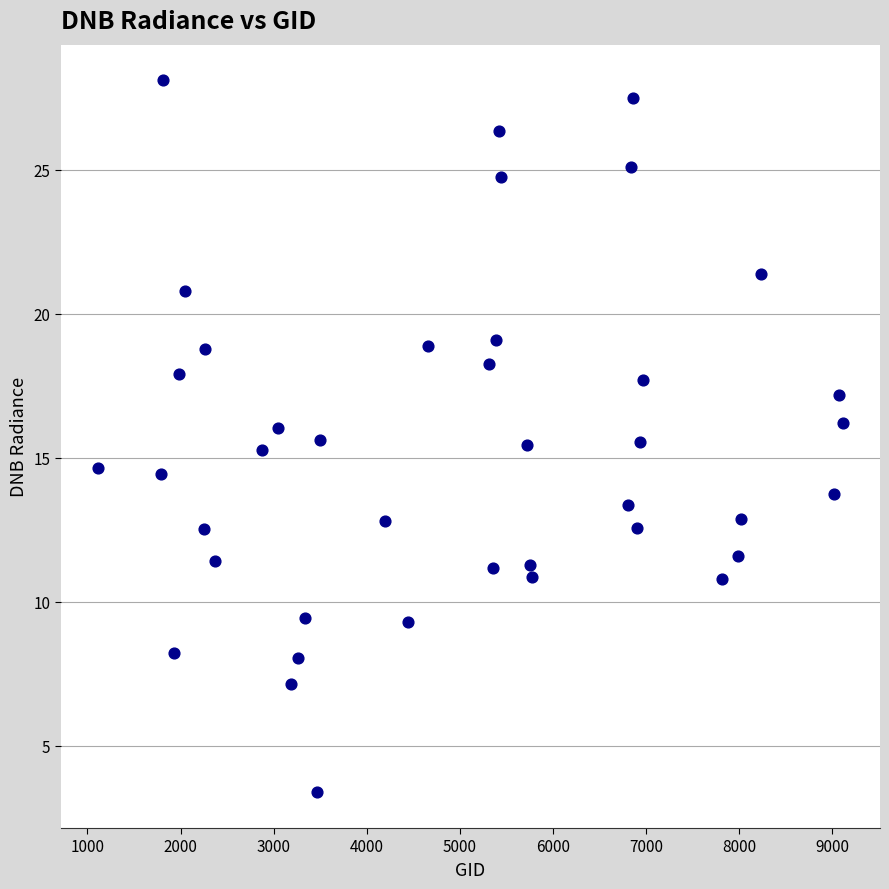

What is the range of X values (max minus min)?

8001.0